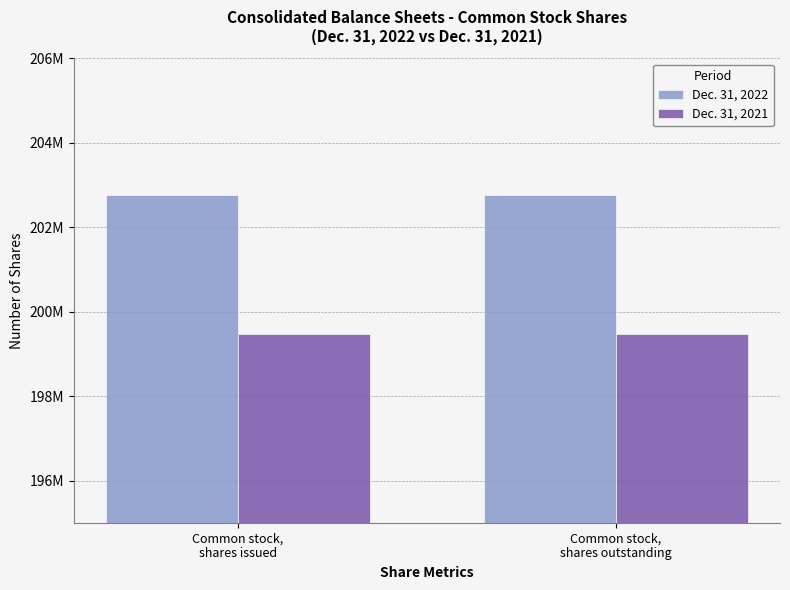

Are the bars horizontal?

No